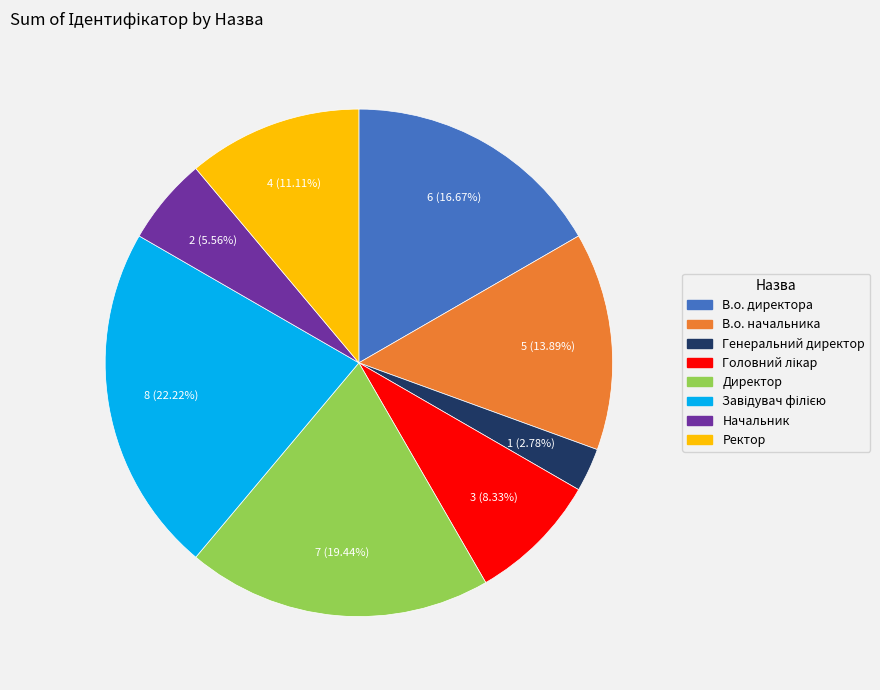

Do Директор and В.о. начальника together represent more than half of the pie?

No